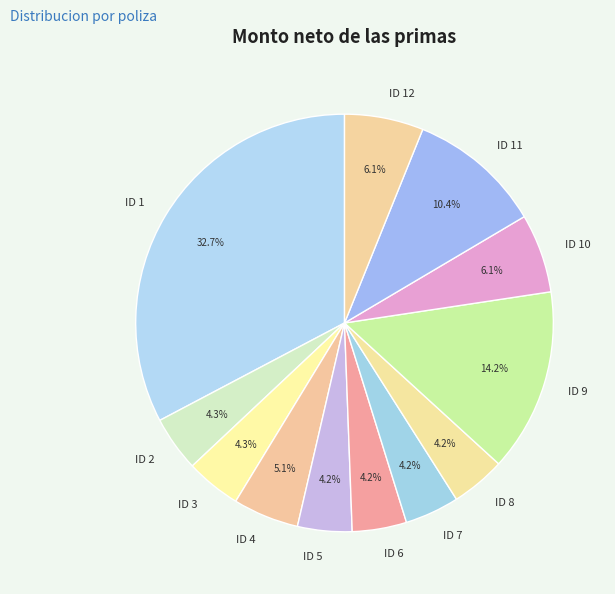

Is there any slice that represents more than half of the pie?

No